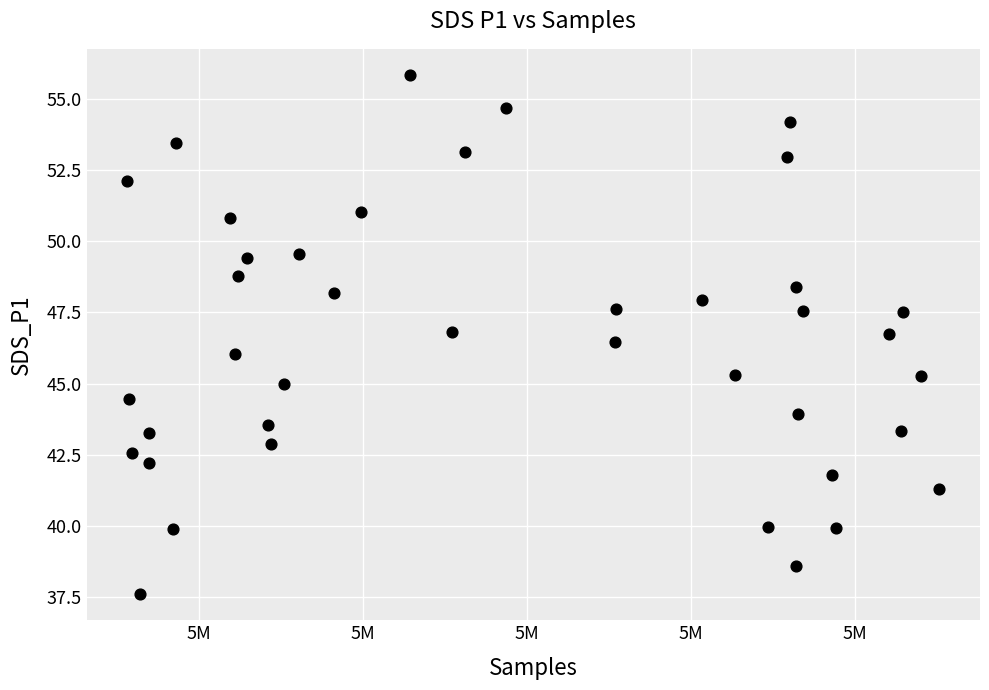

What is the range of X values (max minus min)?

24767.0